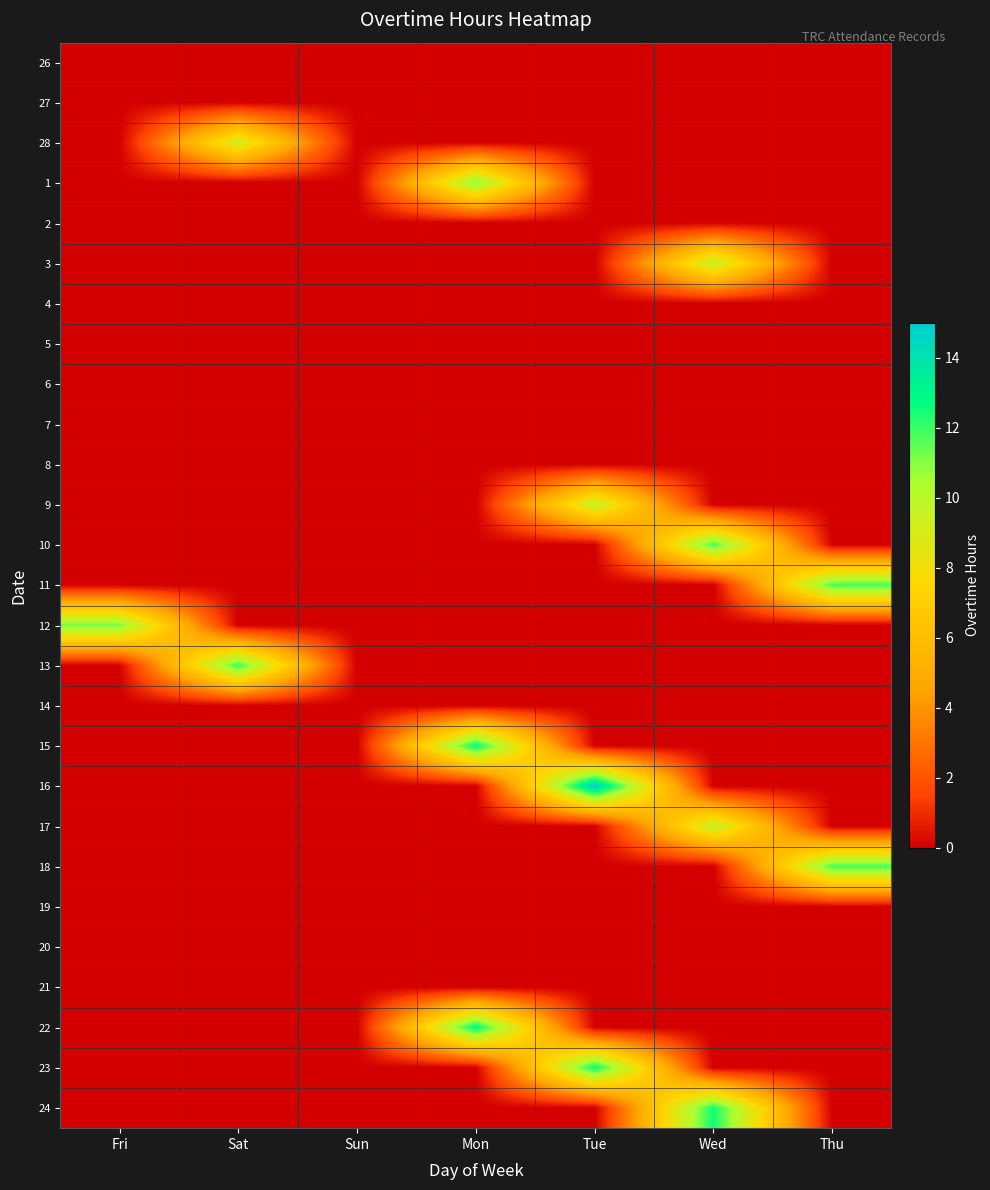

List the series in order of their peak value, highest first.

16, 22, 15, 23, 24, 13, 10, 11, 18, 12, 1, 3, 17, 9, 28, 26, 27, 2, 4, 5, 6, 7, 8, 14, 19, 20, 21